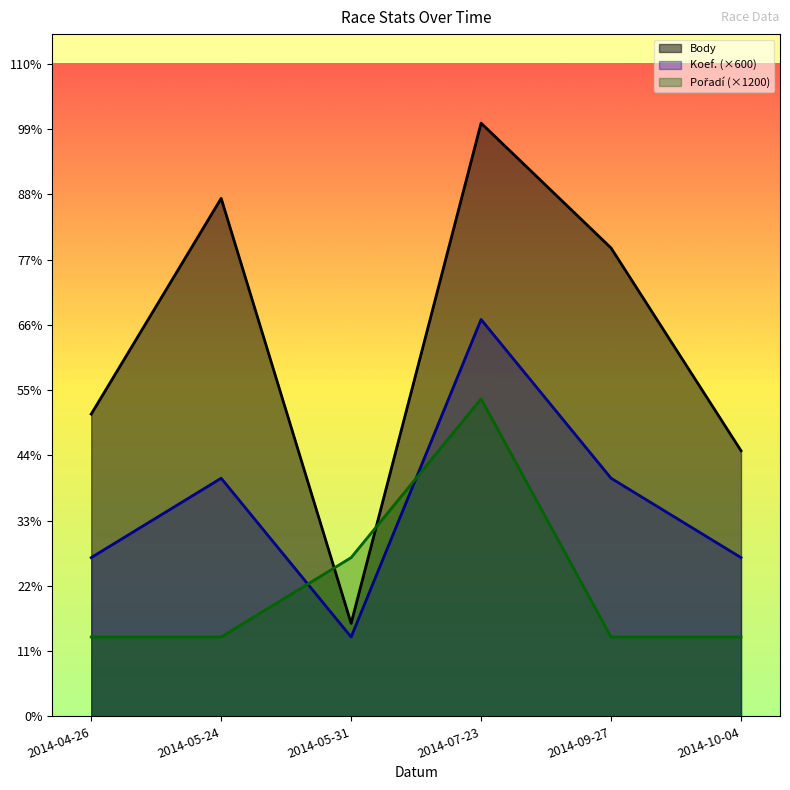

The Pořadí series shows 3997 at 2014-05-31. True or false?

False